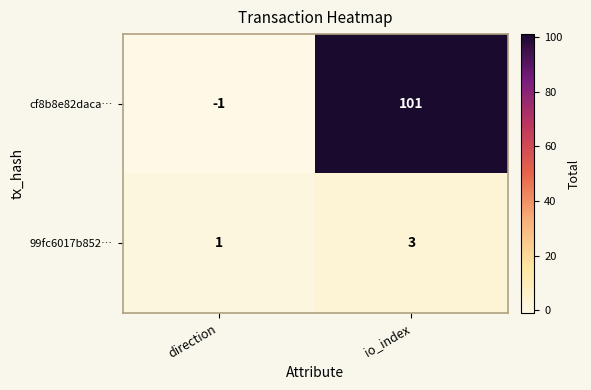

What is the sum of the cf8b8e82daca… values at io_index and direction?

100